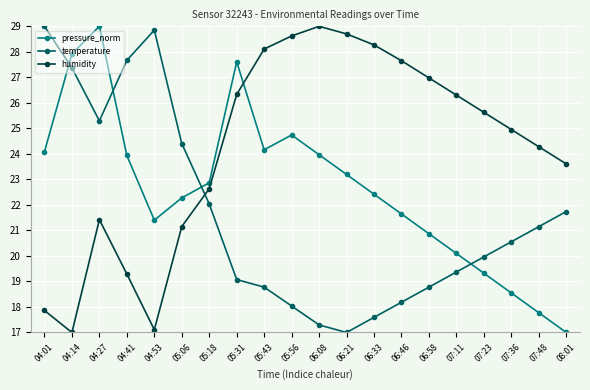

What are all the series names shown in the legend?

pressure_norm, temperature, humidity